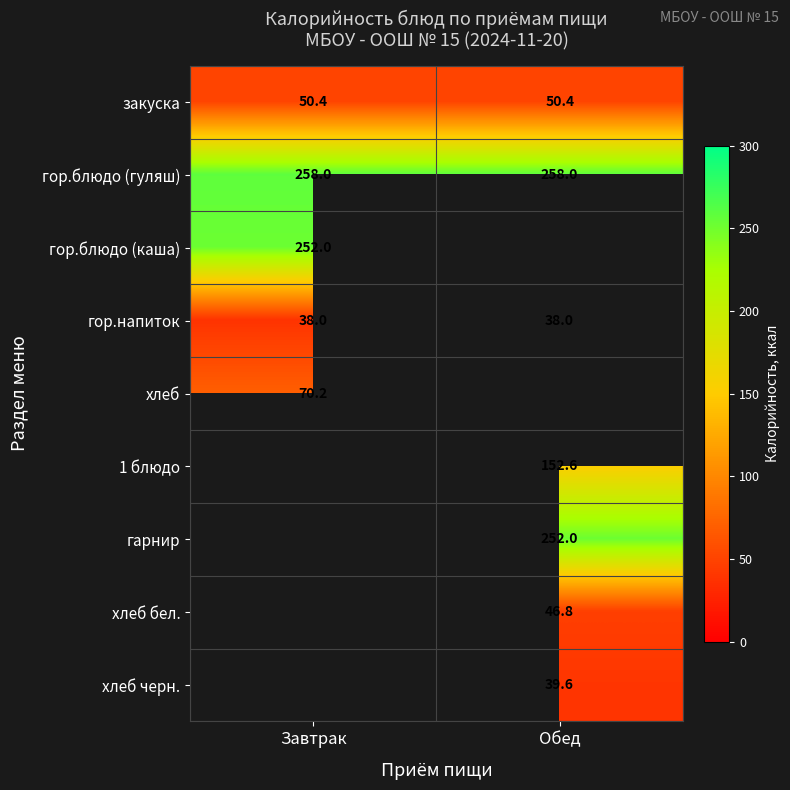

The 1 блюдо series shows 221.0 at Обед. True or false?

False